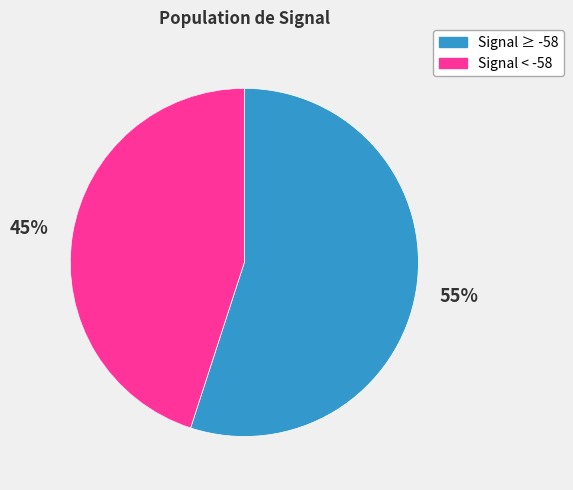

Is there any slice that represents more than half of the pie?

Yes